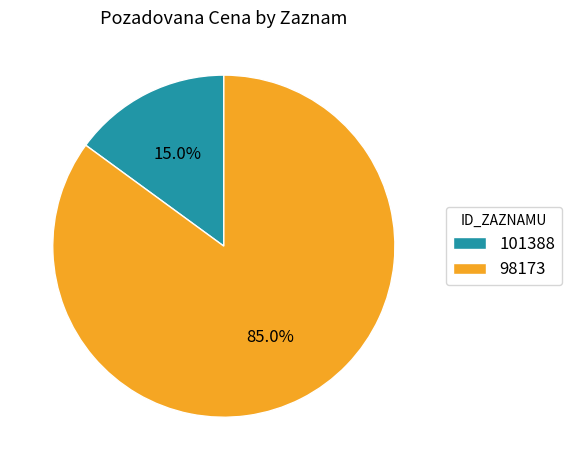

To the nearest percent, what is the difference between the largest and smallest slice percentages?

70%